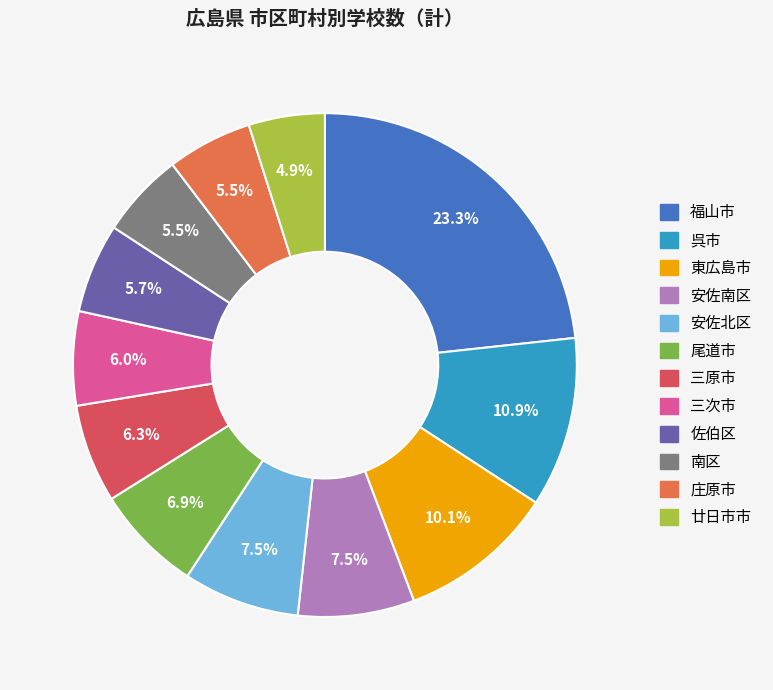

True or false: 佐伯区 accounts for 6% of the total.

True